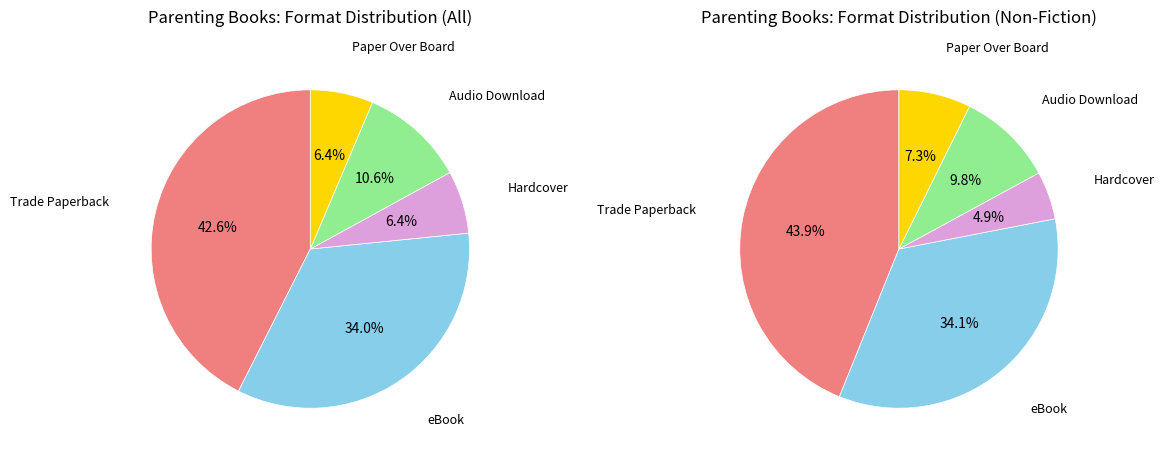

How many slices are in this pie chart?

5